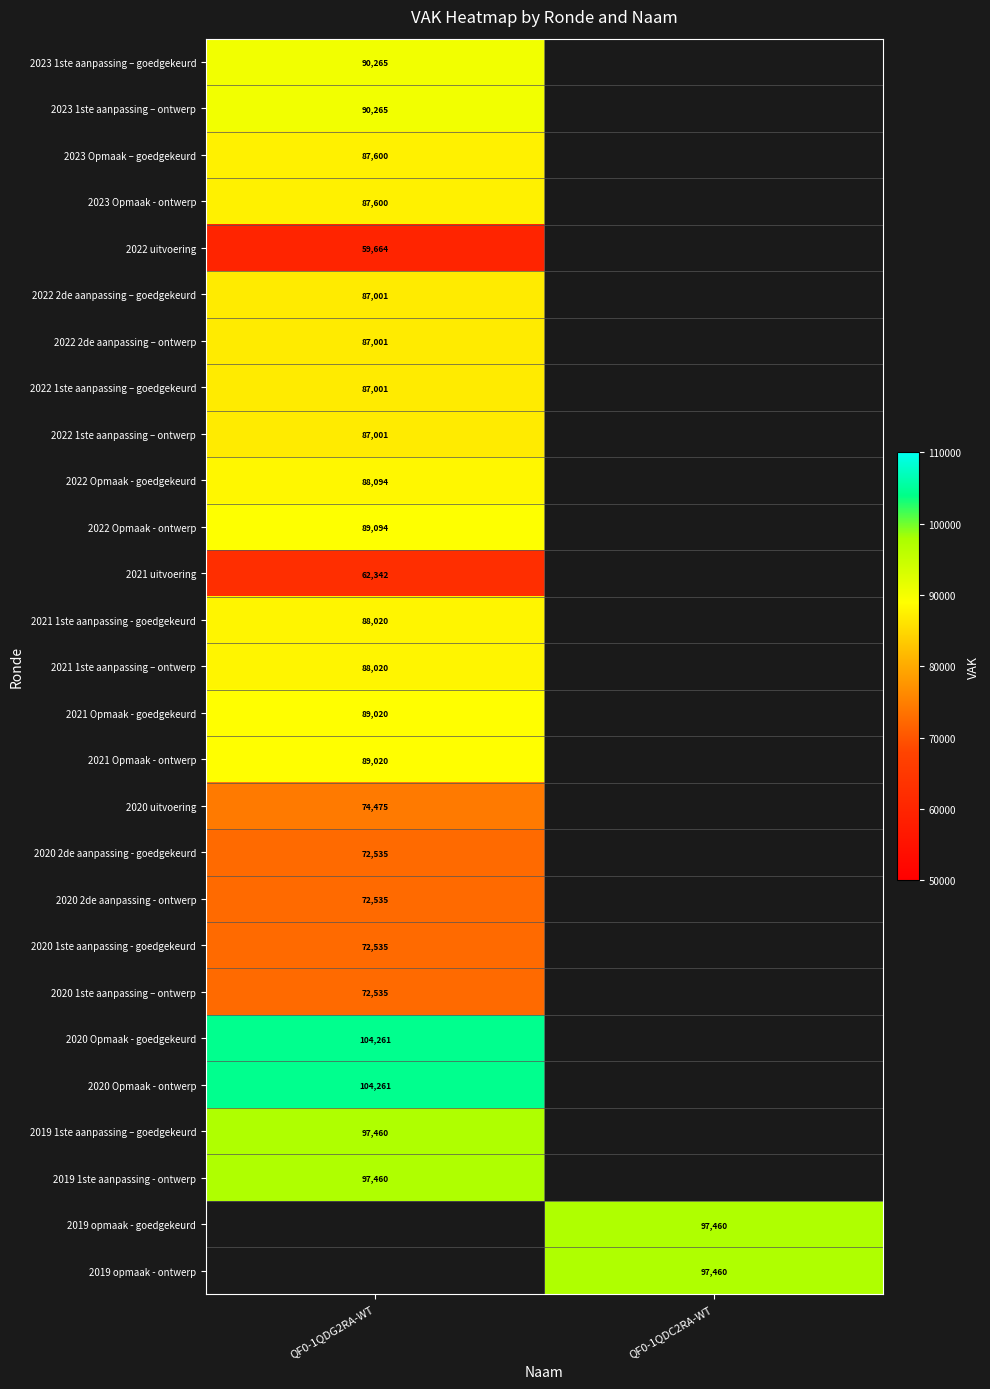

True or false: 2021 1ste aanpassing – ontwerp has a value of 32949 at QF0-1QDG2RA-WT.

False